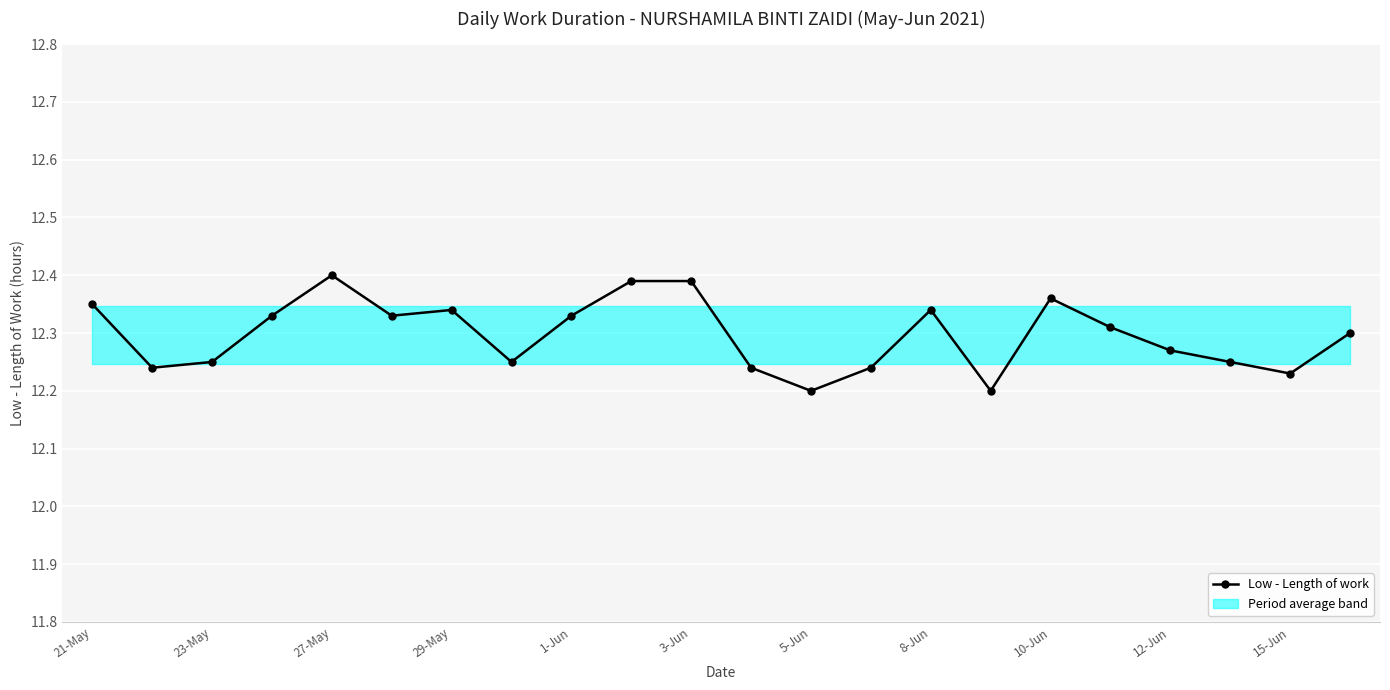

Reading right to left, what are all the values shown in this chart?

12.3	12.2	12.2	12.3	12.3	12.4	12.2	12.3	12.2	12.2	12.2	12.4	12.4	12.3	12.2	12.3	12.3	12.4	12.3	12.2	12.2	12.3